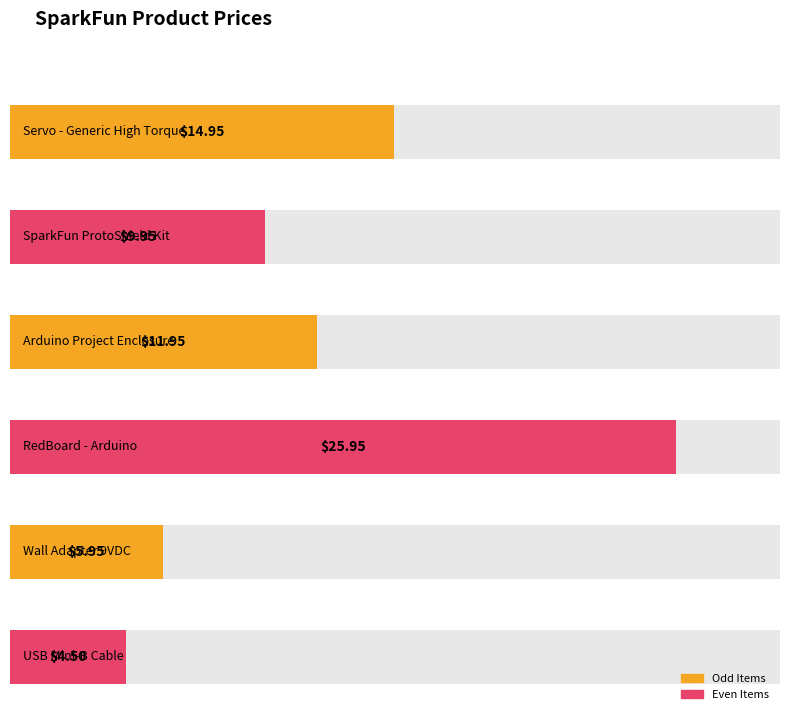

What is the sum of all values?

73.2